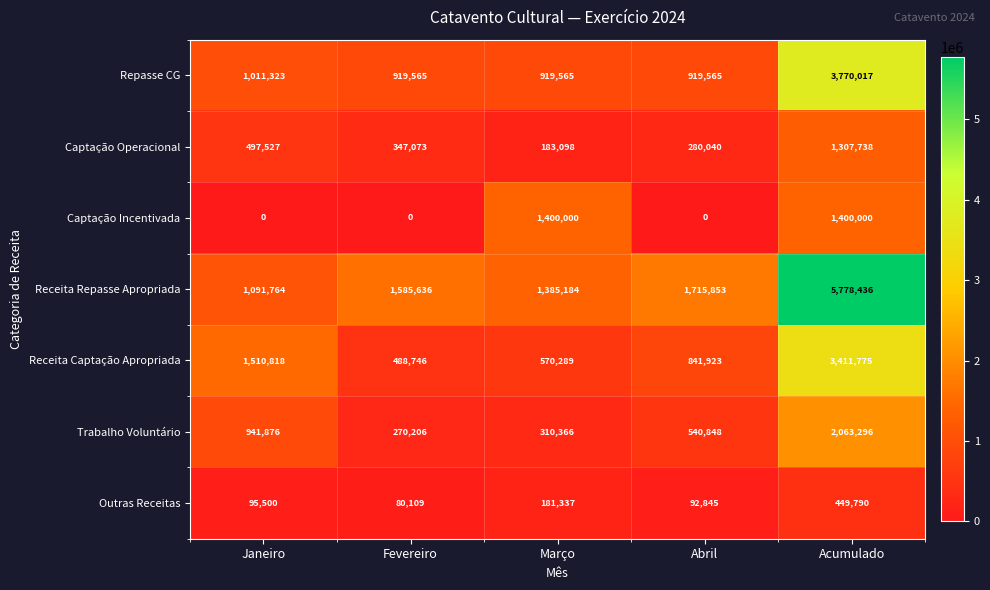

At how many categories does at least one series exceed 3607631?

1